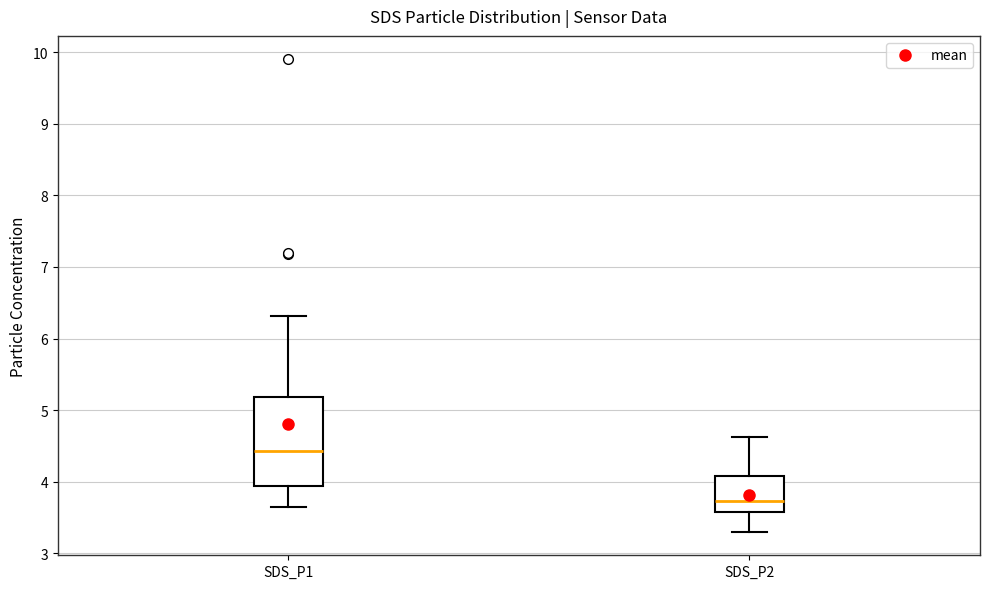

Reading left to right, read every box against the y-axis: the position of its median line, the range the box covers, and the ends of its whiskers. The values are not printed on the chart, so give them approximately, as read against the axis.

SDS_P1: median 4.4, box 3.9 to 5.2, whiskers 3.7 to 6.3
SDS_P2: median 3.7, box 3.6 to 4.1, whiskers 3.3 to 4.6